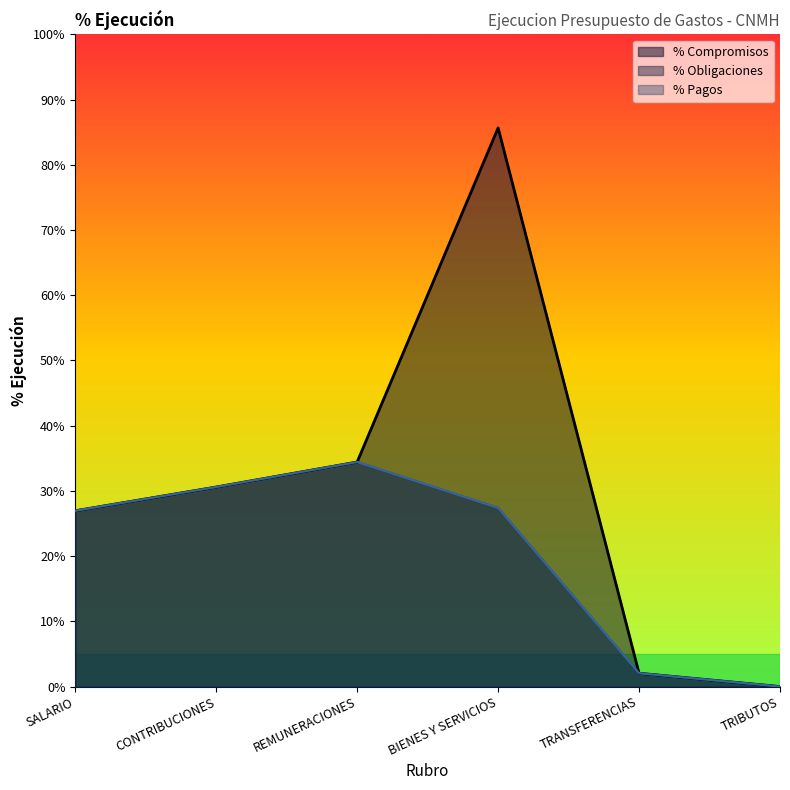

Count the number of data series in this chart.

3